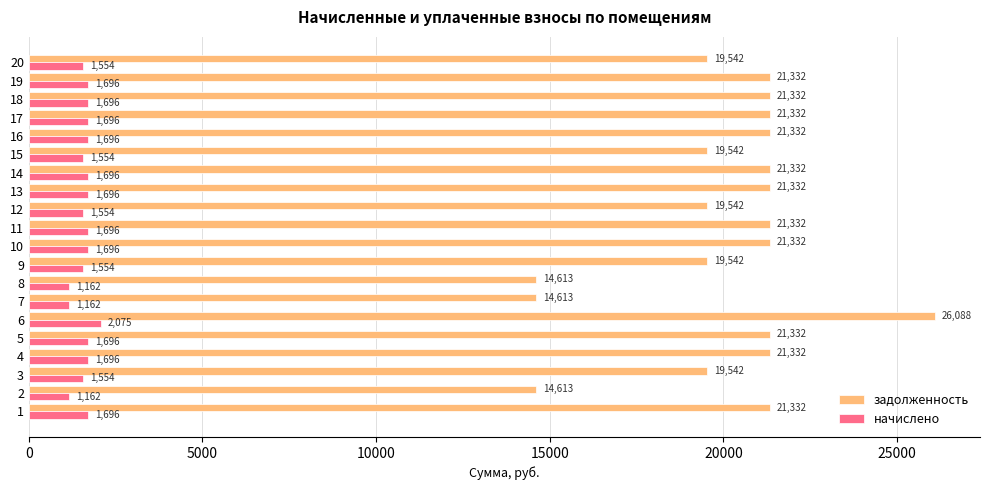

Between 7 and 15, which series saw the biggest shift?

задолженность